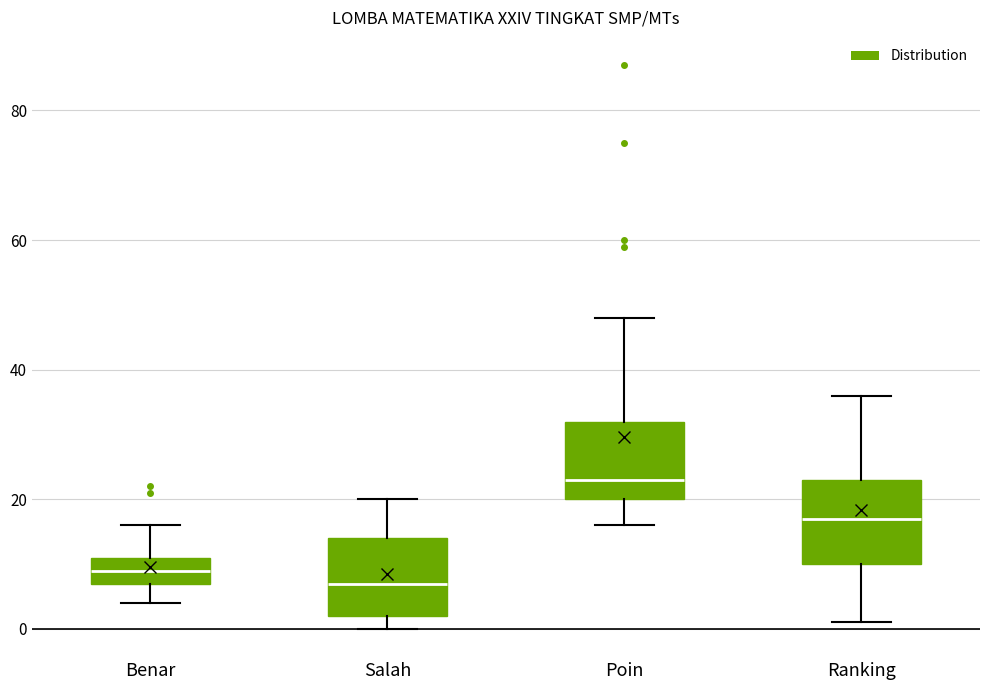

Reading left to right, read every box against the y-axis: the position of its median line, the range the box covers, and the ends of its whiskers. The values are not printed on the chart, so give them approximately, as read against the axis.

Benar: median 10, box 8 to 12, whiskers 4 to 16
Salah: median 8, box 2 to 14, whiskers 0 to 20
Poin: median 24, box 20 to 32, whiskers 16 to 48
Ranking: median 18, box 10 to 24, whiskers 2 to 36